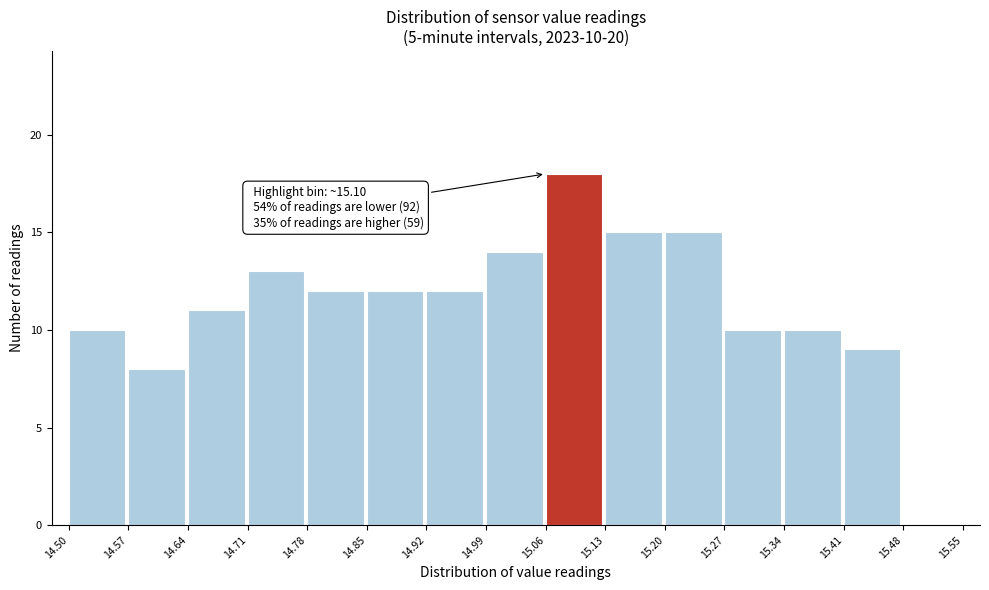

Which range on the x-axis has the tallest bar?

15.06 to 15.13